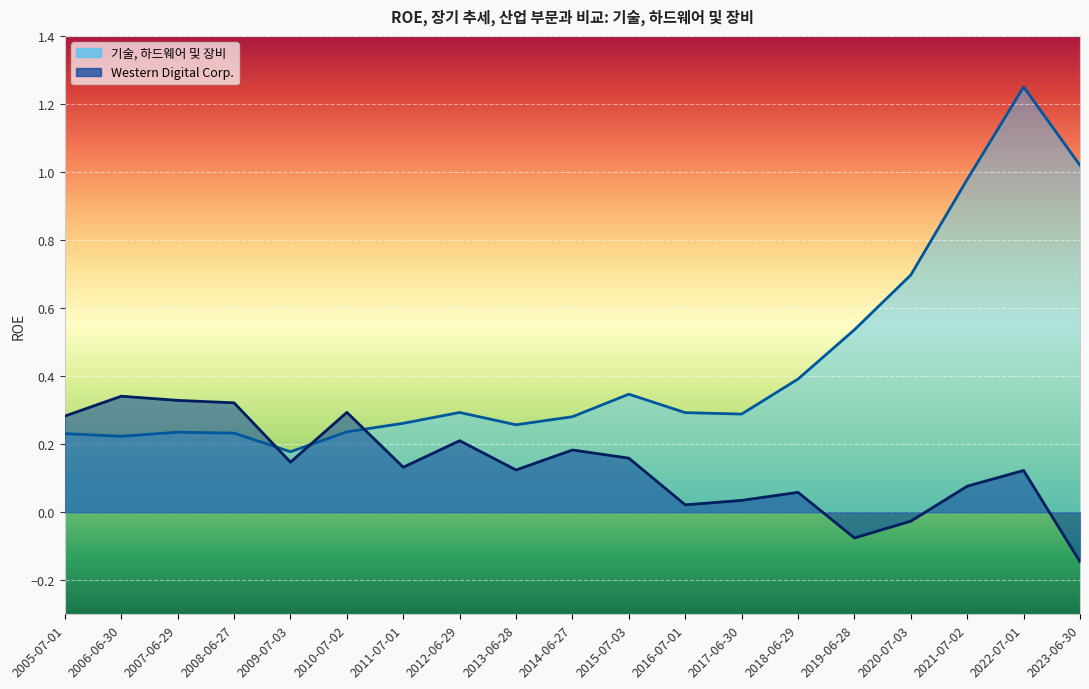

What is the smallest value displayed?

-0.1